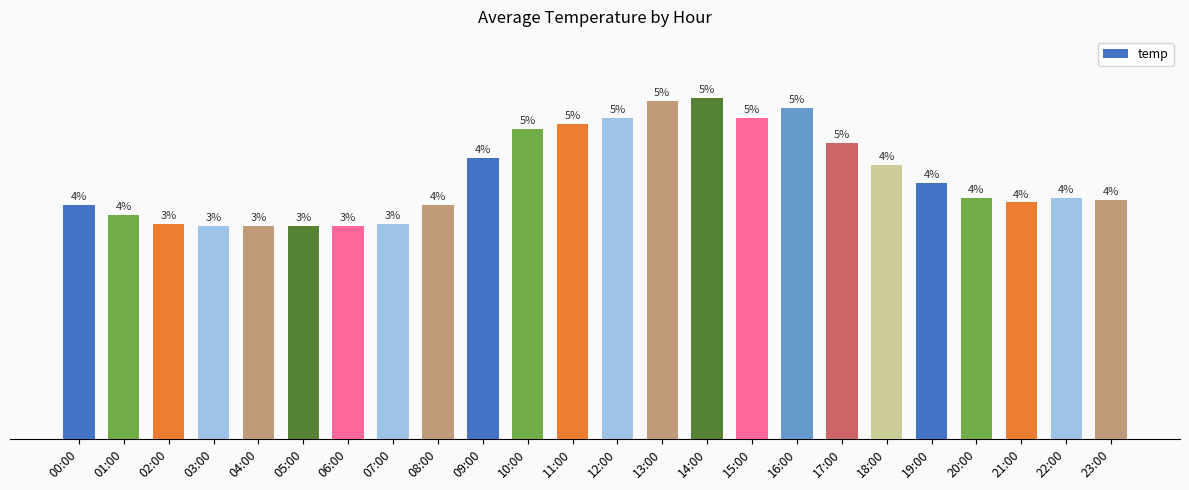

How many data points does each series have?

24